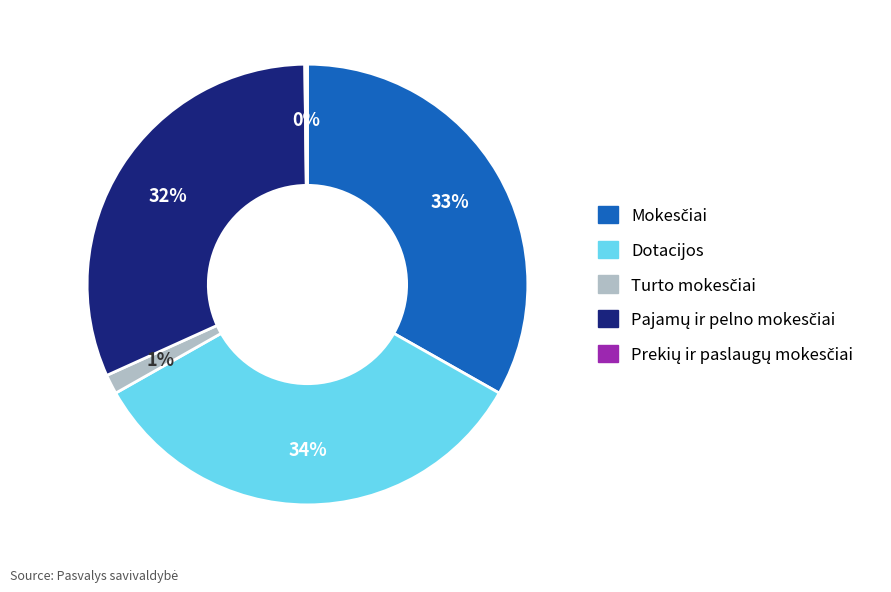

To the nearest percent, what is the average slice percentage?

20%